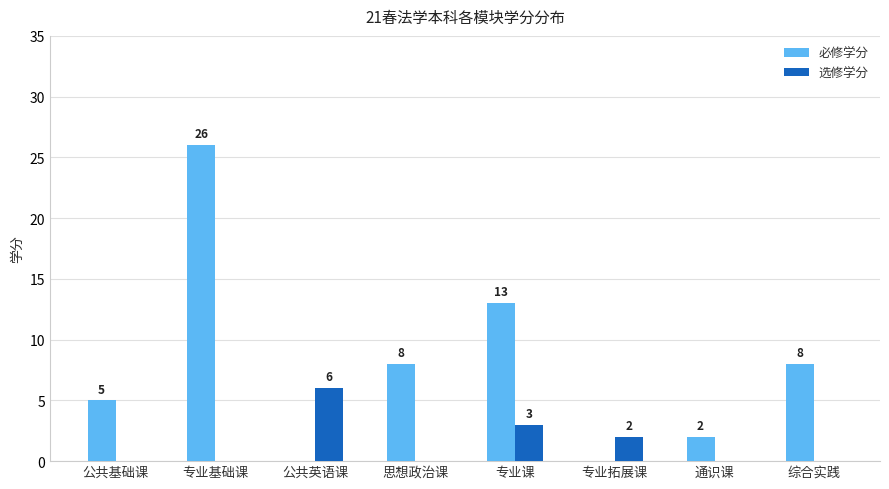

How many categories are shown in the chart?

8